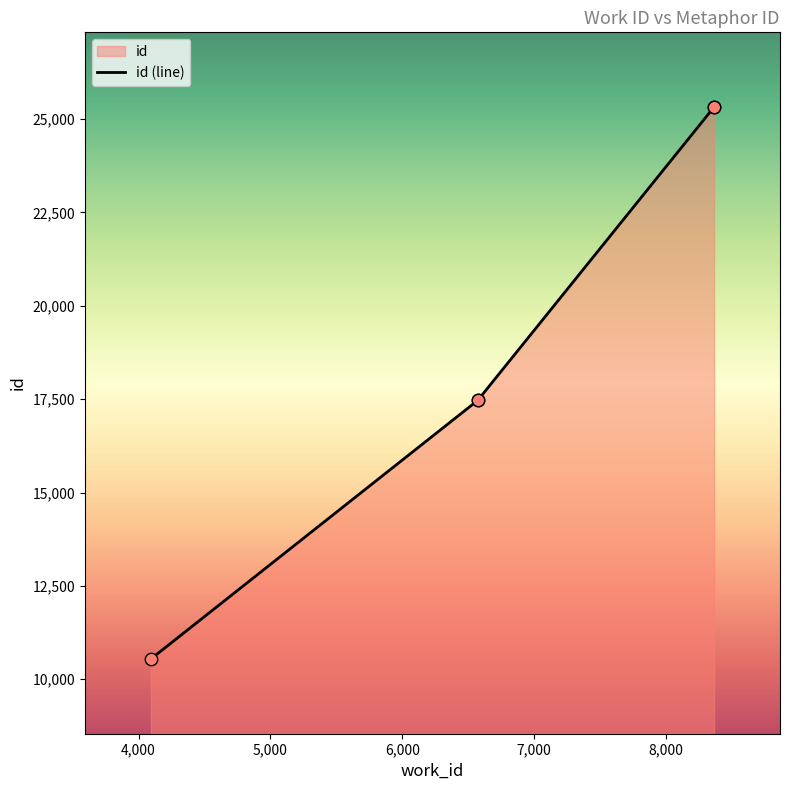

Approximately how many times larger is the value at 6,000 compared to 5,000?

1.4